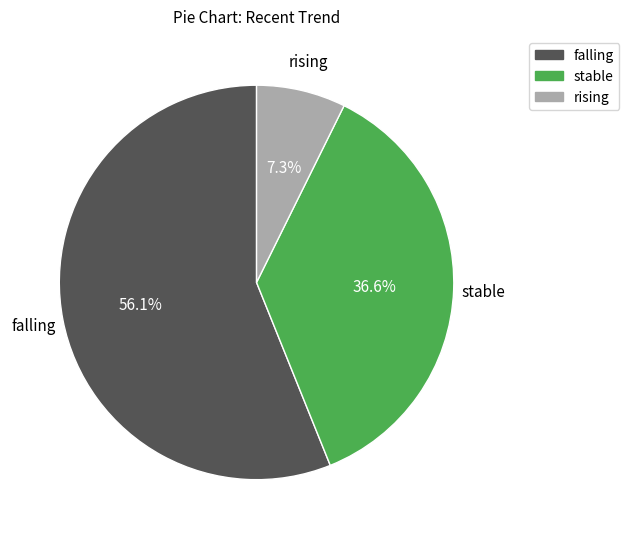

Which has a higher value, falling or rising?

falling